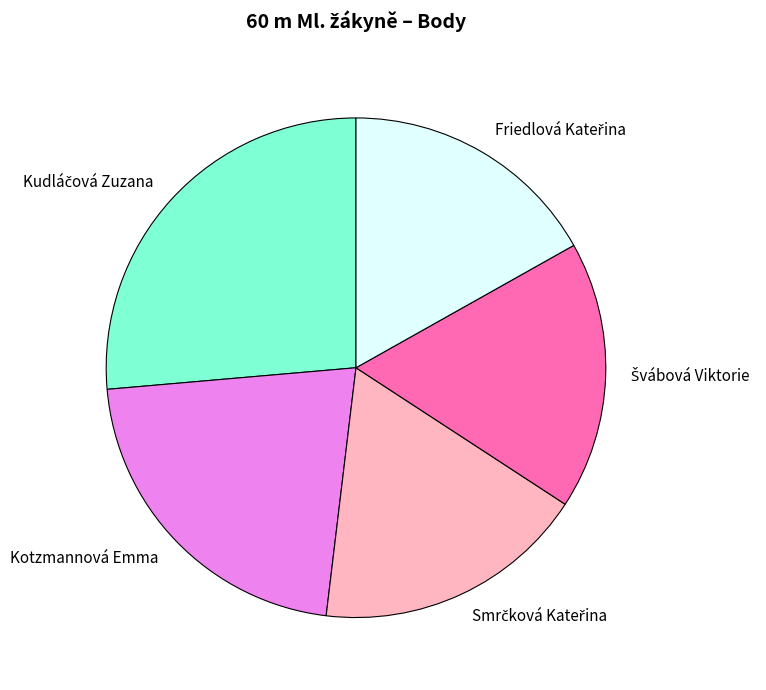

True or false: Kotzmannová Emma accounts for 10% of the total.

False